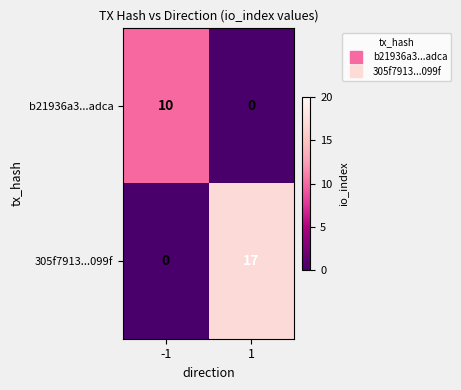

What is the spread (max minus min) of values at 1?

17